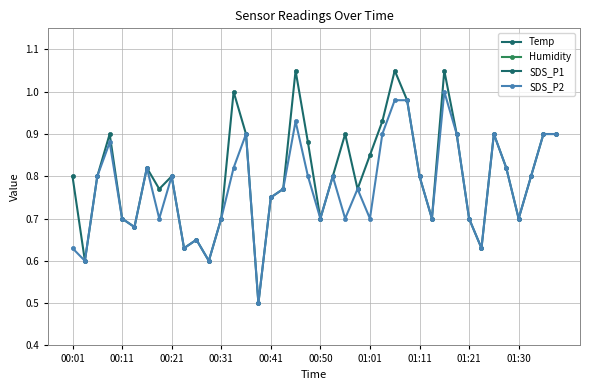

At which label does Temp reach its minimum?

39